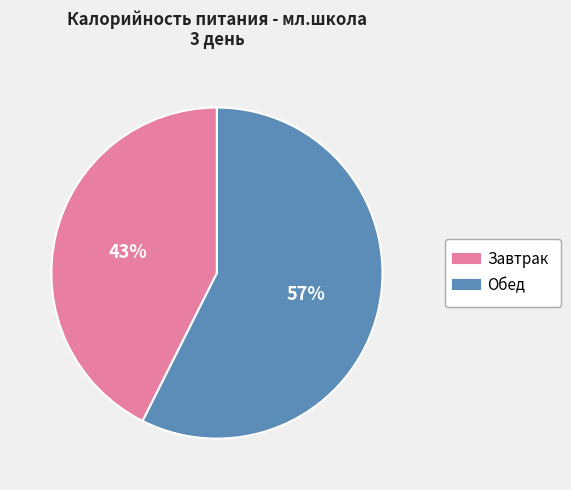

To the nearest percent, what portion does Завтрак represent?

43%